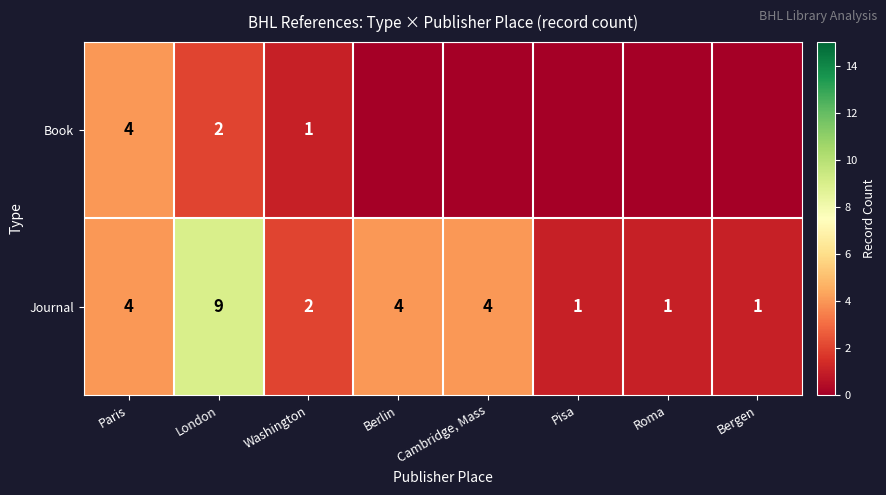

What is the greatest value displayed?

9